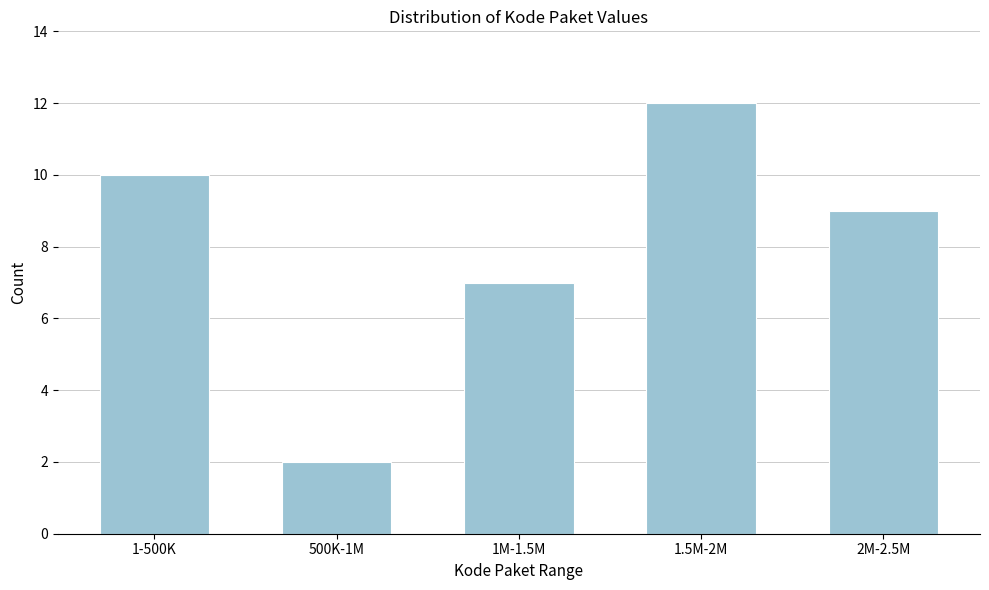

Reading left to right, what are all the values shown in this chart?

10	2	7	12	9